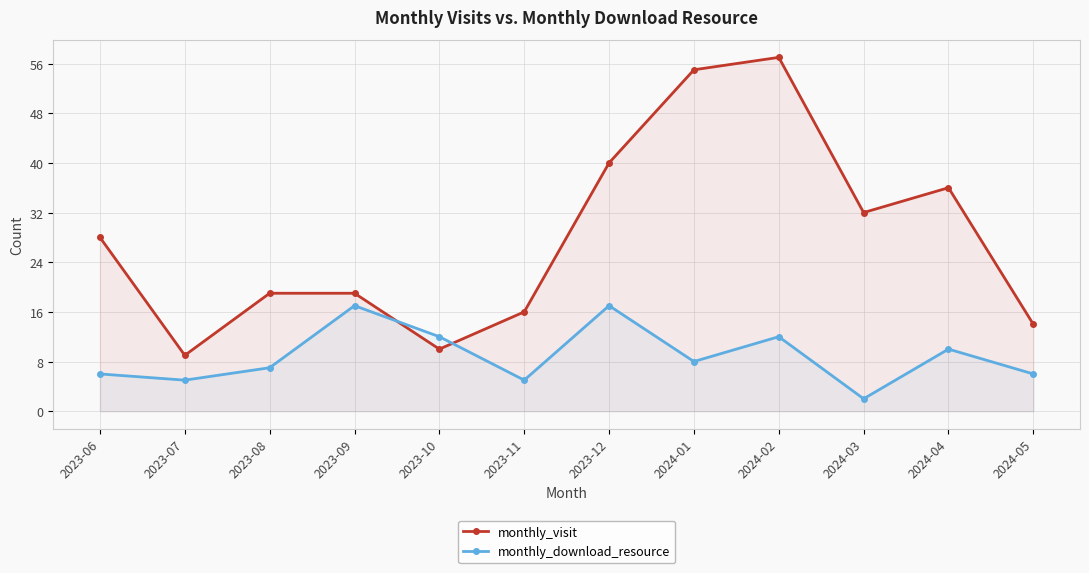

Count the number of categories in the chart.

12